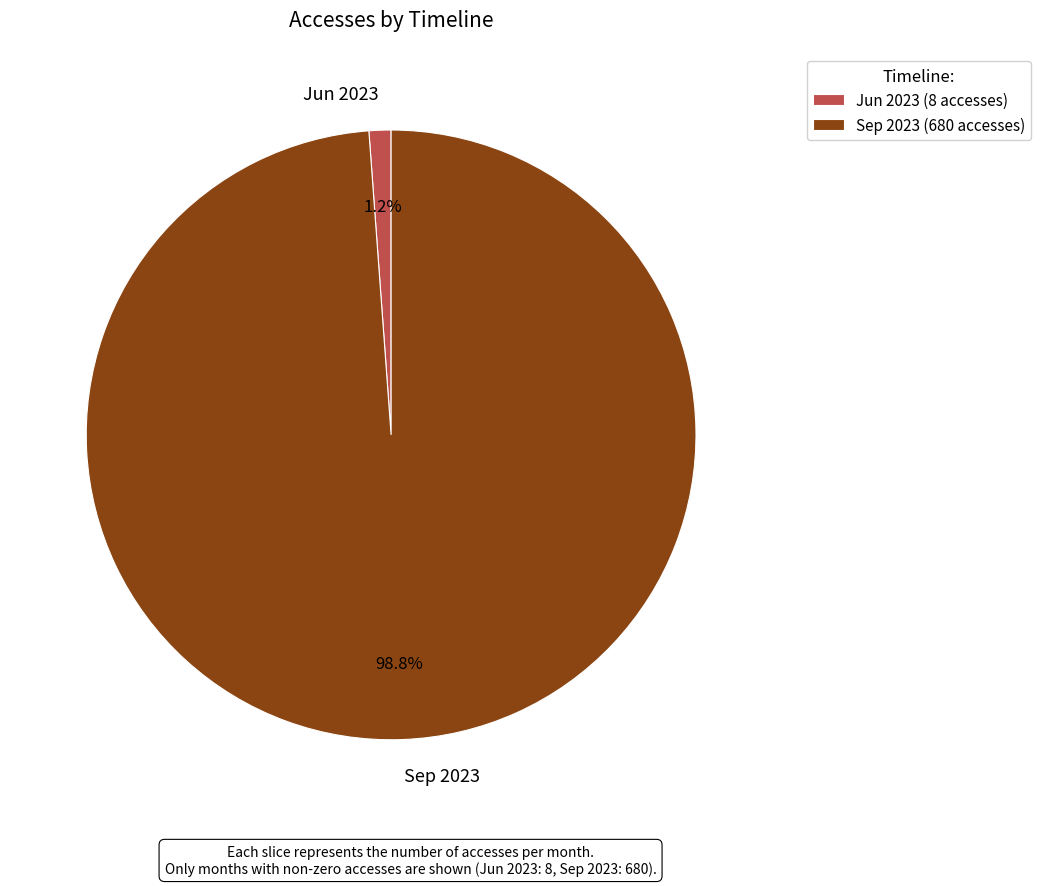

To the nearest percent, what is the average slice percentage?

50%